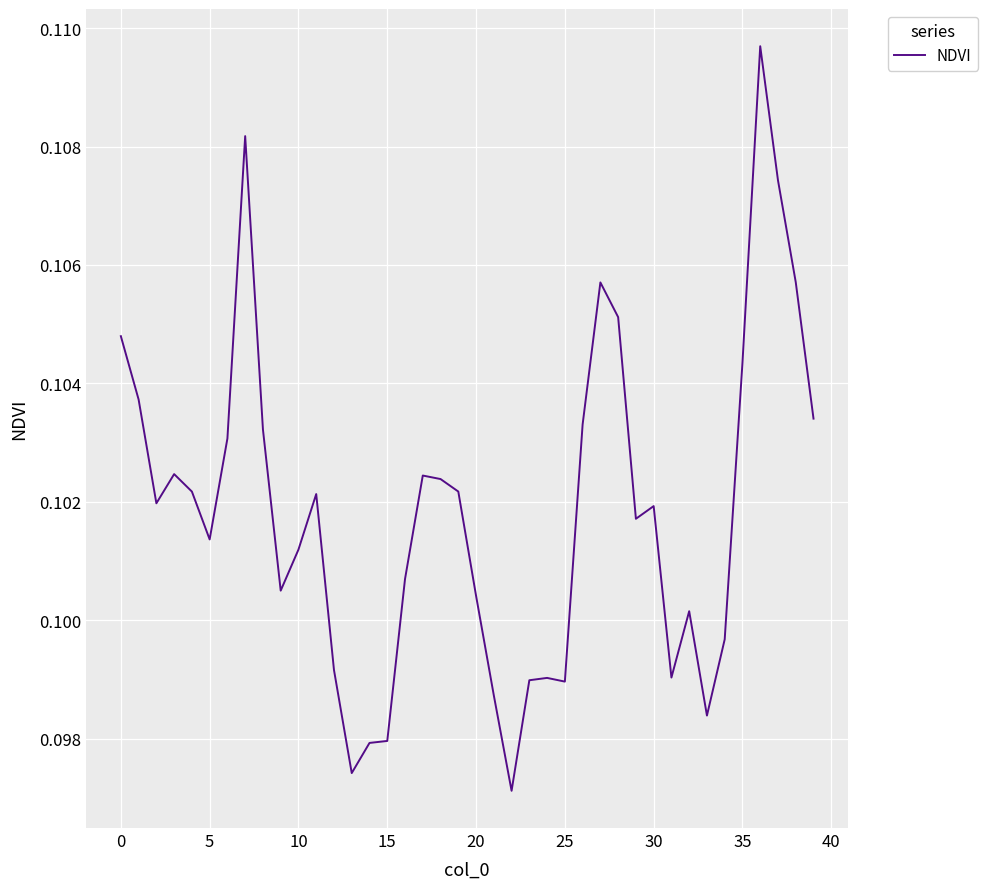

Does the chart have visible grid lines?

Yes